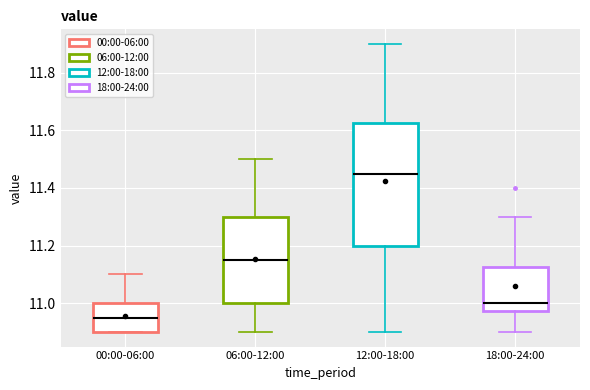

Reading left to right, transcribe this box plot: for each box, give where its median line is, the range the box spans, and where its two whiskers end, as read against the y-axis. The values are not printed on the chart, so give them approximately, as read against the axis.

00:00-06:00: median 10.96, box 10.90 to 11.00, whiskers 10.90 to 11.10
06:00-12:00: median 11.16, box 11.00 to 11.30, whiskers 10.90 to 11.50
12:00-18:00: median 11.46, box 11.20 to 11.62, whiskers 10.90 to 11.90
18:00-24:00: median 11.00, box 10.98 to 11.12, whiskers 10.90 to 11.30